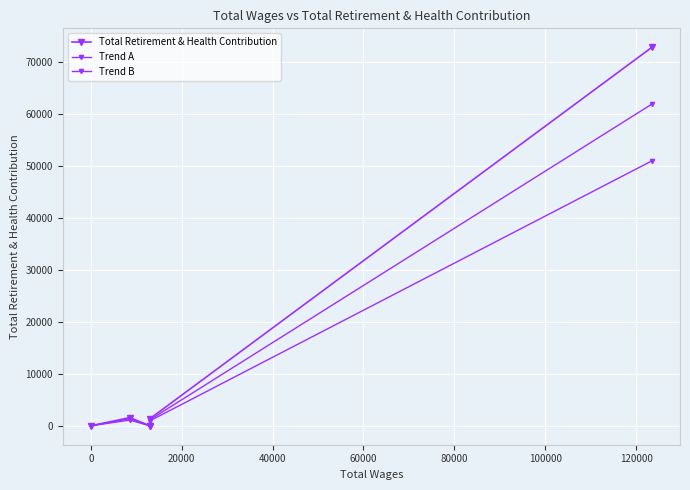

Which series has the largest total across all categories?

Total Retirement & Health Contribution